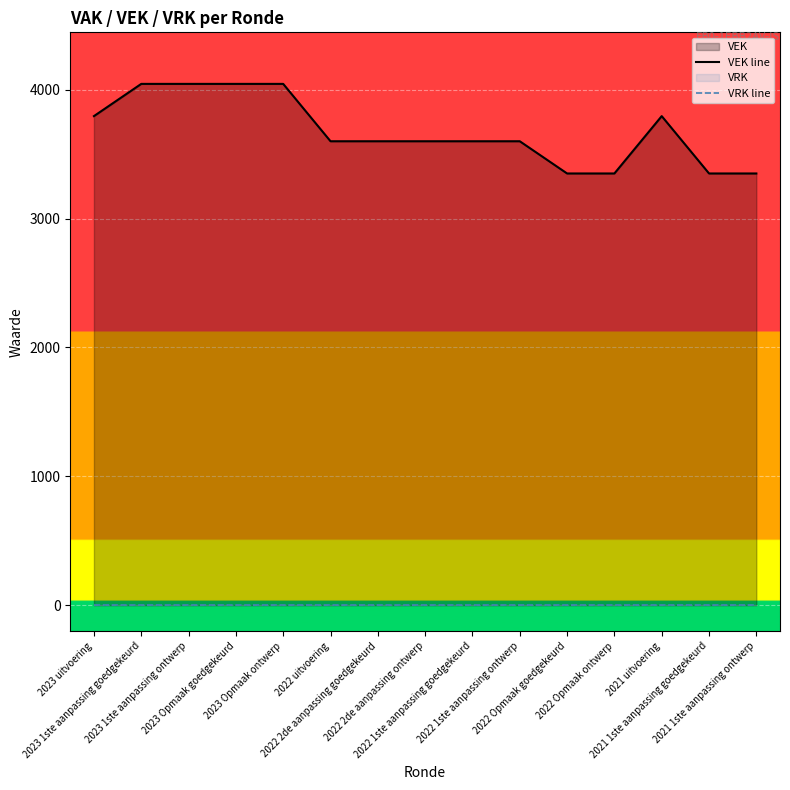

Between 2023 Opmaak ontwerp and 2021 1ste aanpassing ontwerp, which is larger?

2023 Opmaak ontwerp